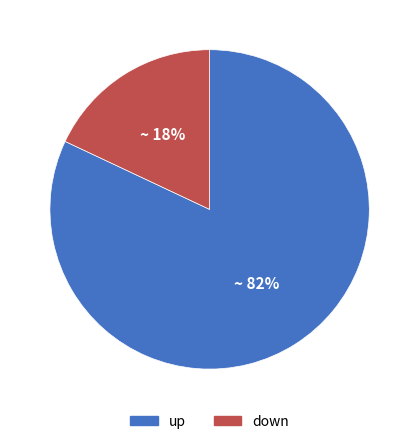

To the nearest percent, what portion does up represent?

82%